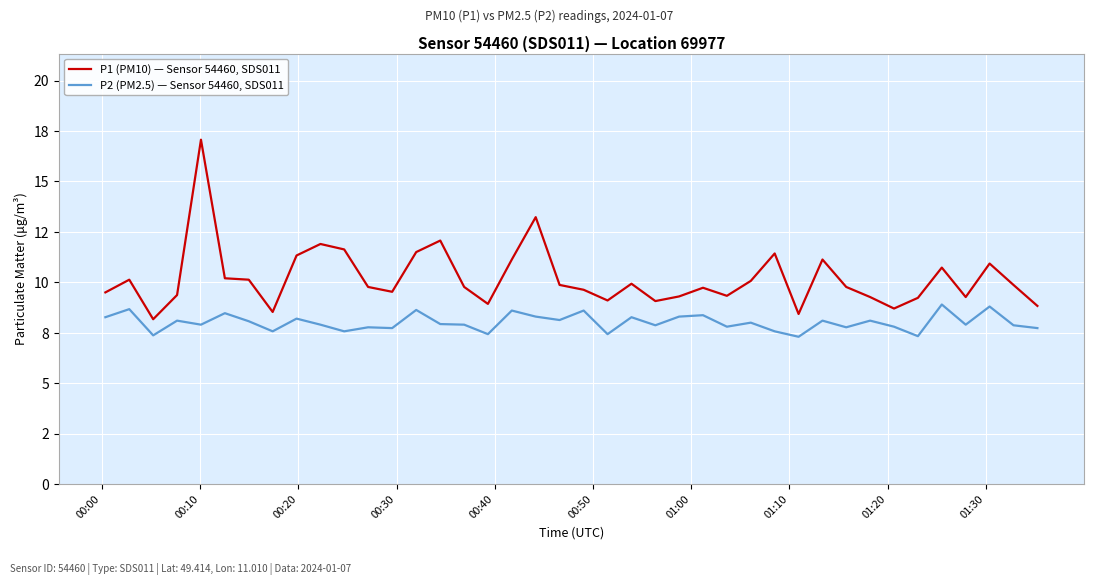

Rank the series by their maximum value, from lowest to highest.

P2 (PM2.5) — Sensor 54460, SDS011, P1 (PM10) — Sensor 54460, SDS011